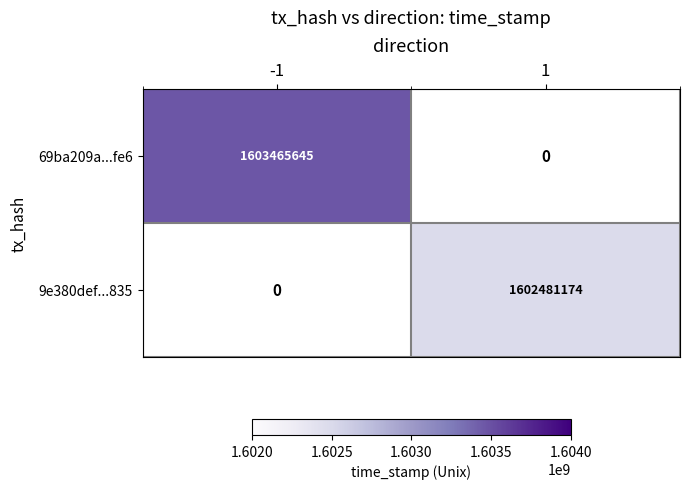

The 69ba209a...fe6 series shows 816102488 at -1. True or false?

False